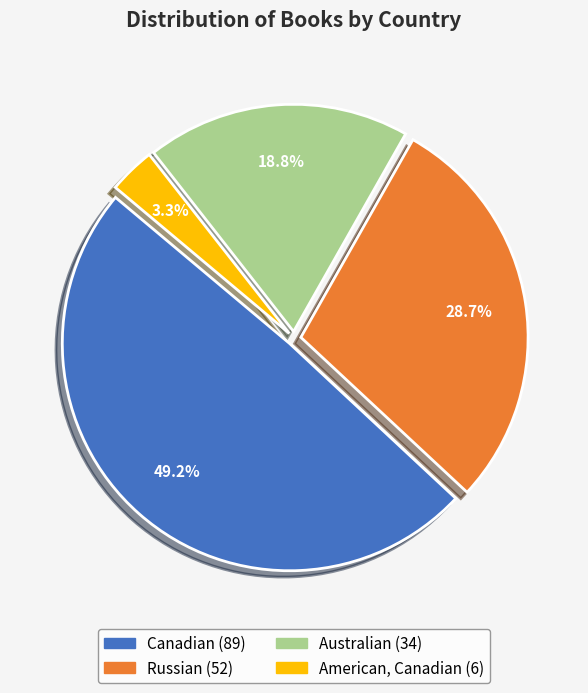

What percentage is the American, Canadian slice, to the nearest percent?

3%